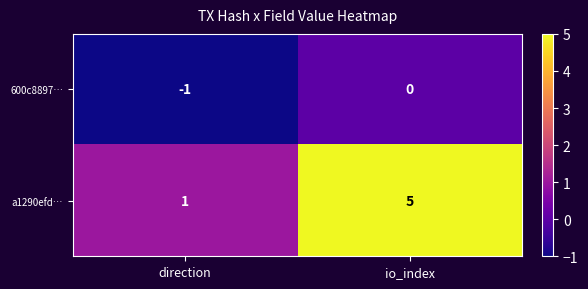

Reading left to right, extract all data points from this chart.

600c8897…: direction=-1	io_index=0
a1290efd…: direction=1	io_index=5